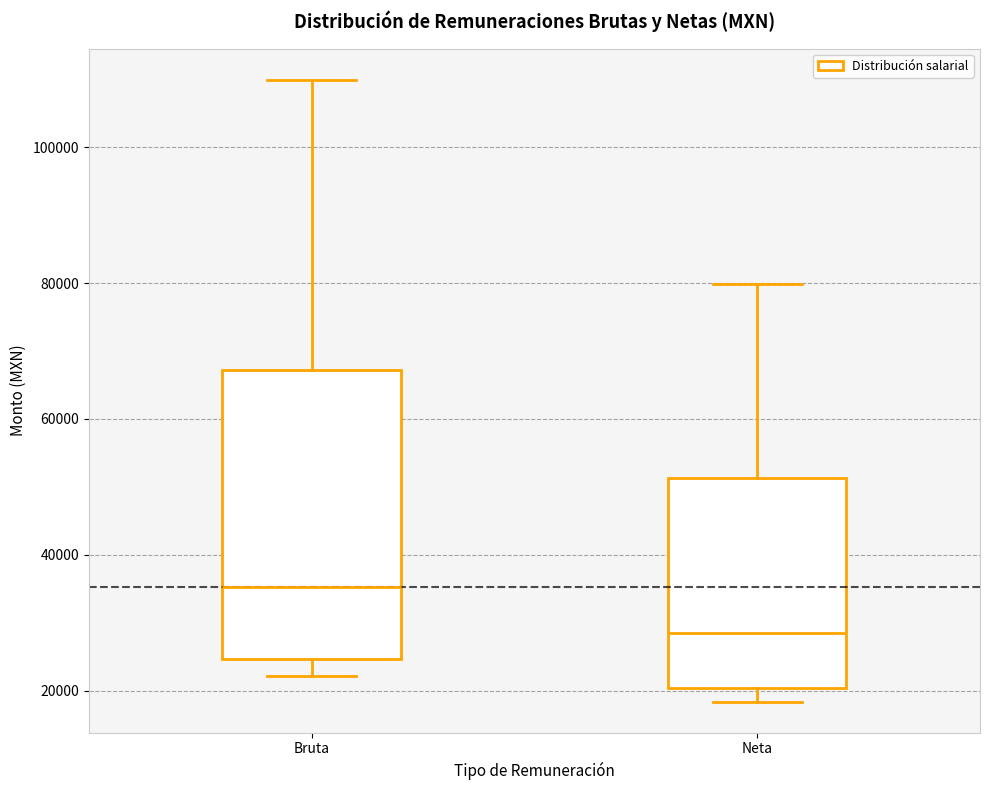

Which box has the lowest median line?

Neta